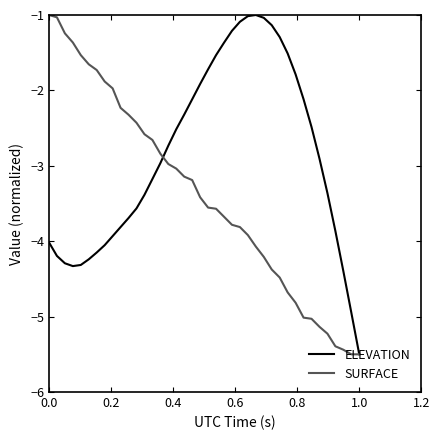

What is the minimum value for ELEVATION?

-5.5